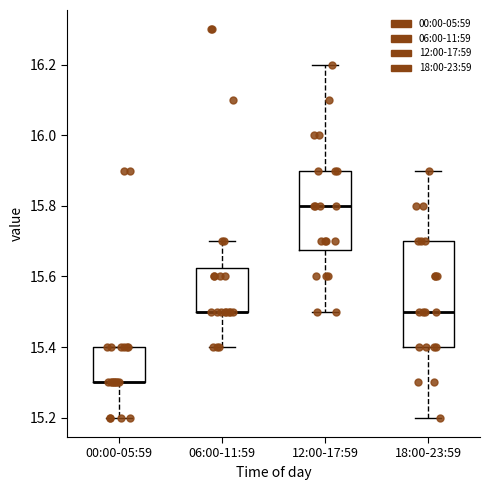

Where is the upper edge of the box for 12:00-17:59 on the y-axis? The values are not printed on the chart, so give them approximately, as read against the axis.

15.90